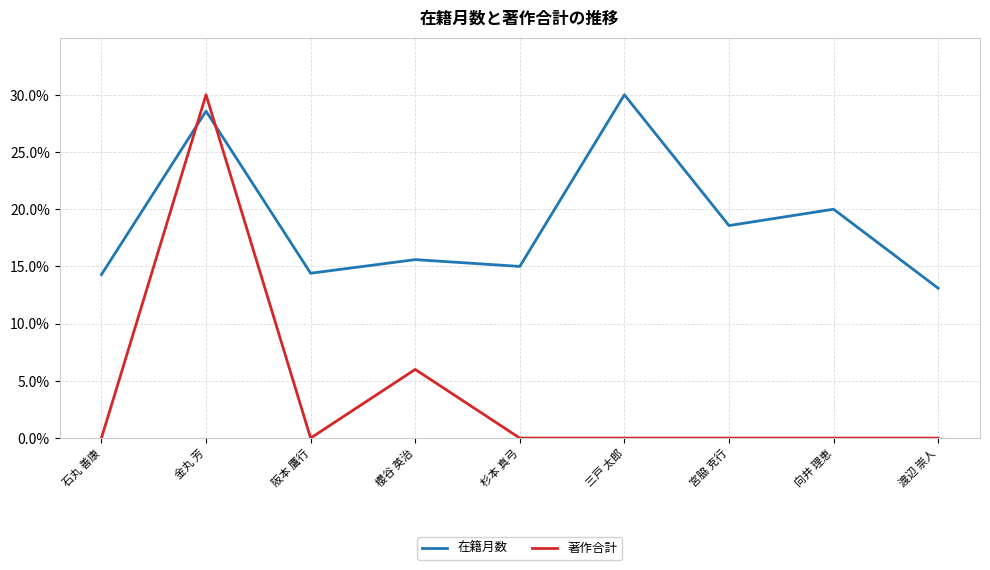

How many interior local valleys does the 在籍月数 series have?

3